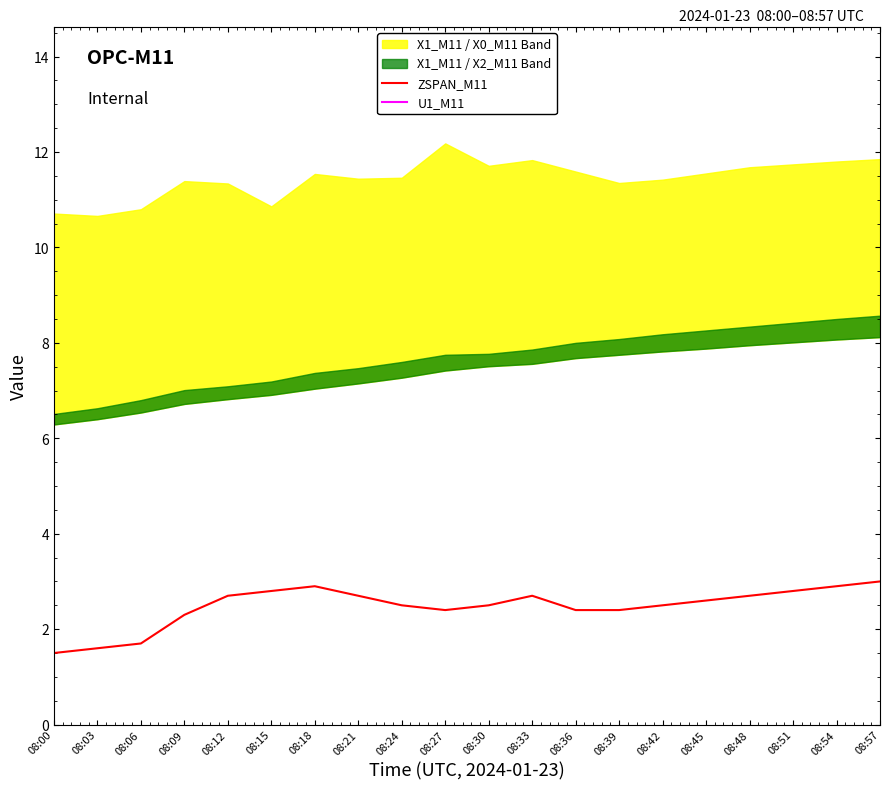

Rank the categories by U1_M11 value from highest to lowest.

08:57, 08:51, 08:54, 08:45, 08:48, 08:39, 08:42, 08:33, 08:36, 08:30, 08:21, 08:24, 08:27, 08:00, 08:03, 08:06, 08:09, 08:12, 08:15, 08:18